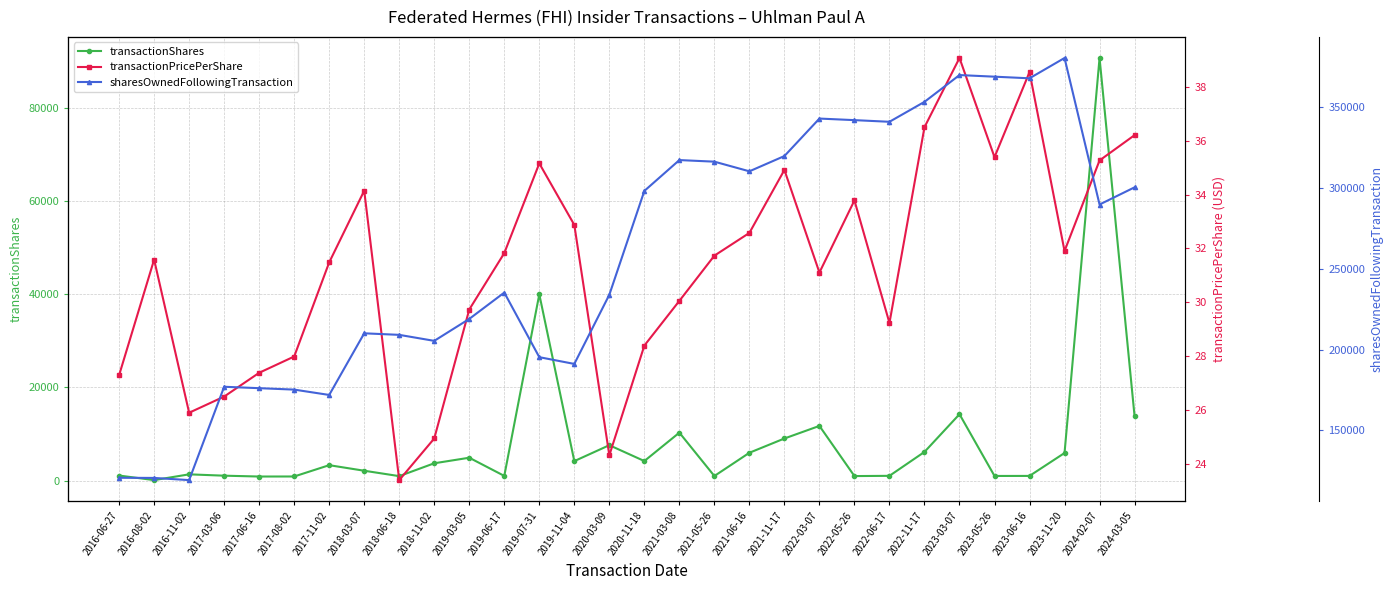

At which label does sharesOwnedFollowingTransaction reach its minimum?

2016-11-02